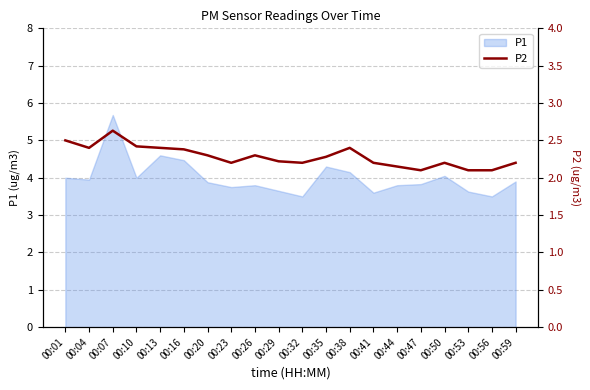

The P1 series shows 4.5 at 00:16. True or false?

True